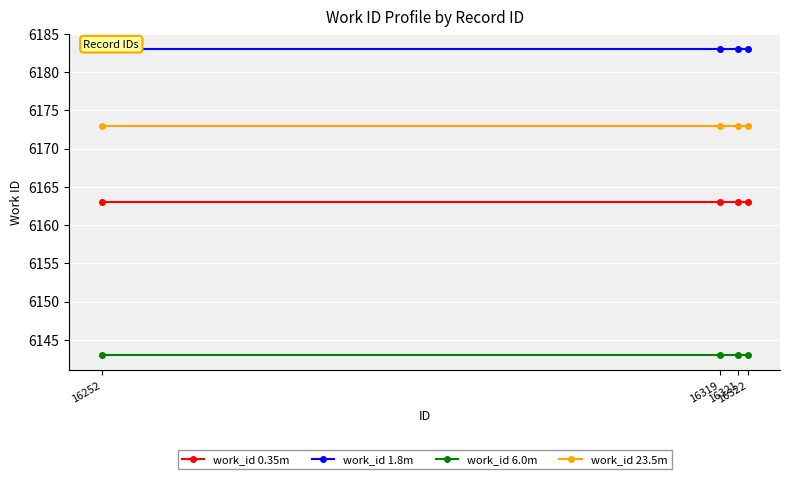

How many lines are shown in the chart?

4